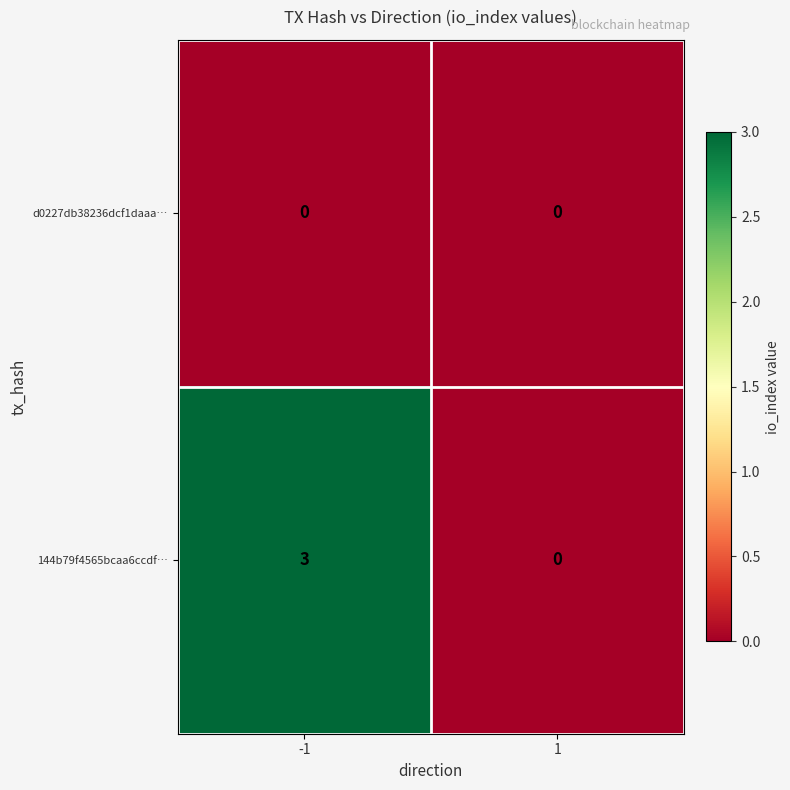

At how many categories does at least one series exceed 2?

1